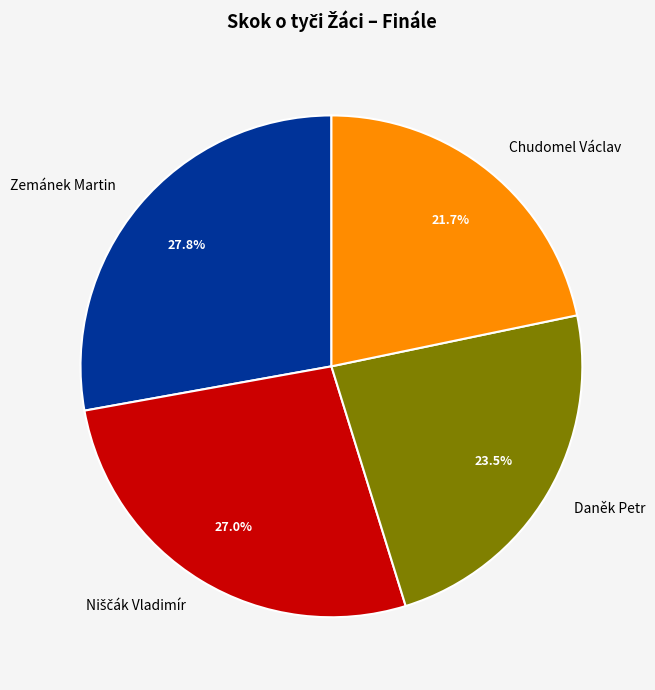

Which slice is the smallest?

Chudomel Václav